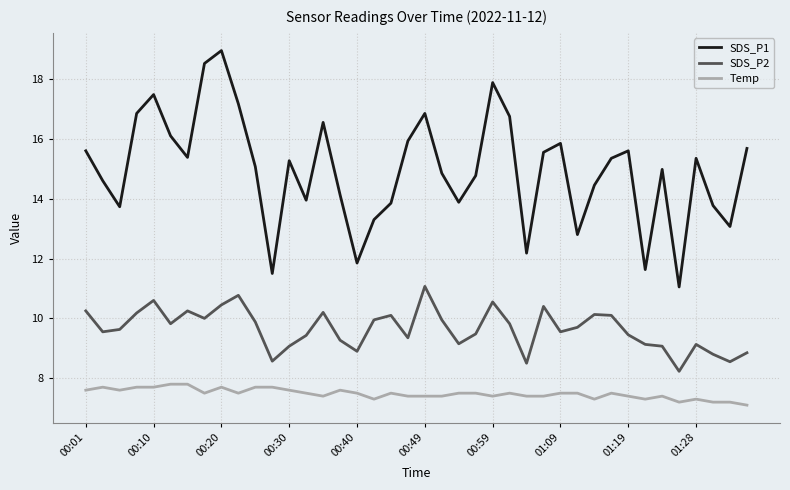

What is the lowest value of the SDS_P2 series?

8.2